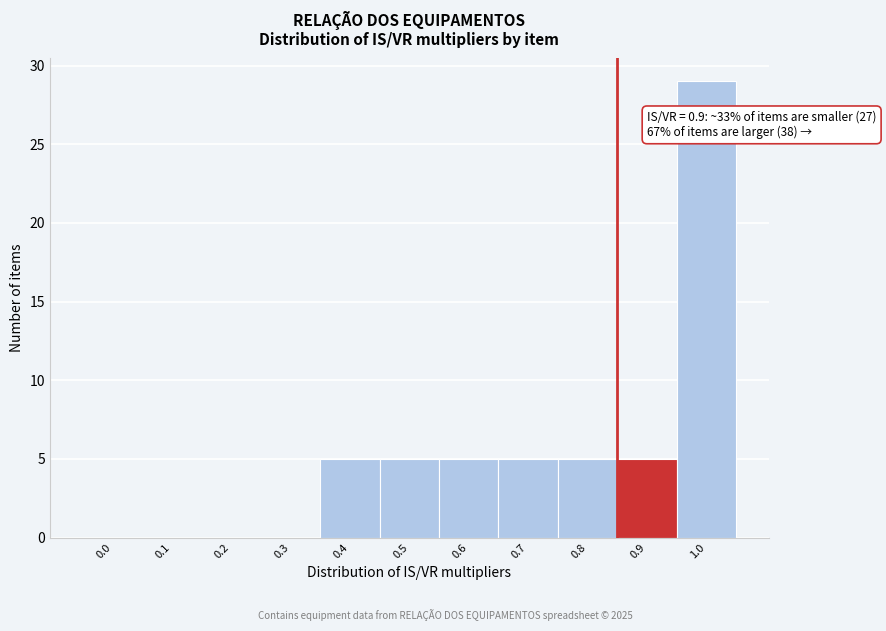

Reading left to right, list all the values displayed in this chart.

0.0=0	0.1=0	0.2=0	0.3=0	0.4=5	0.5=5	0.6=5	0.7=5	0.8=5	0.9=5	1.0=29